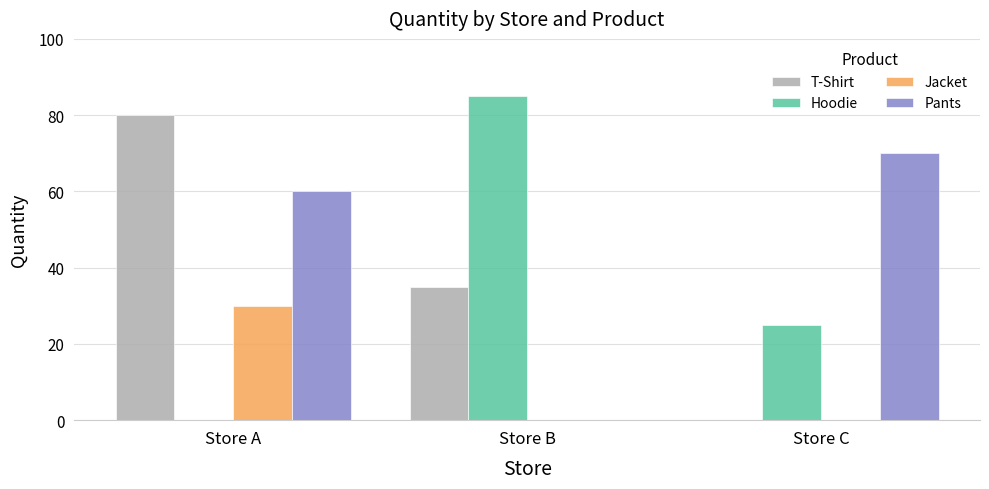

How many T-Shirt values are between 0 and 80?

3